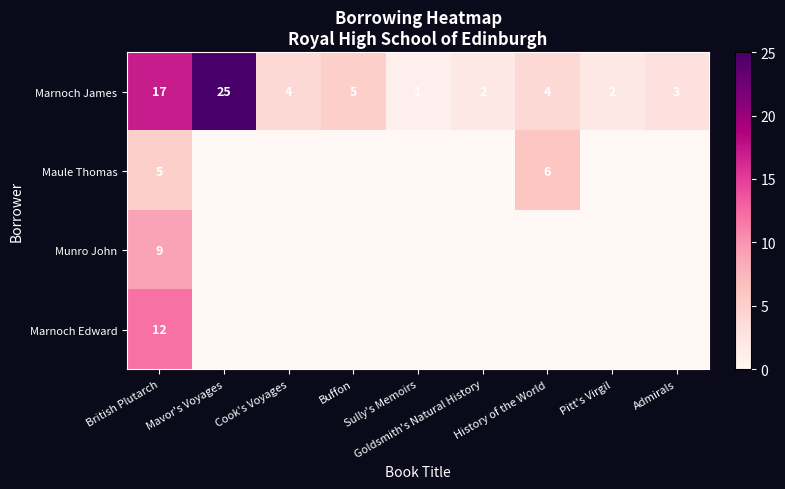

What is the difference between the second highest and minimum values in the Marnoch James series?

16